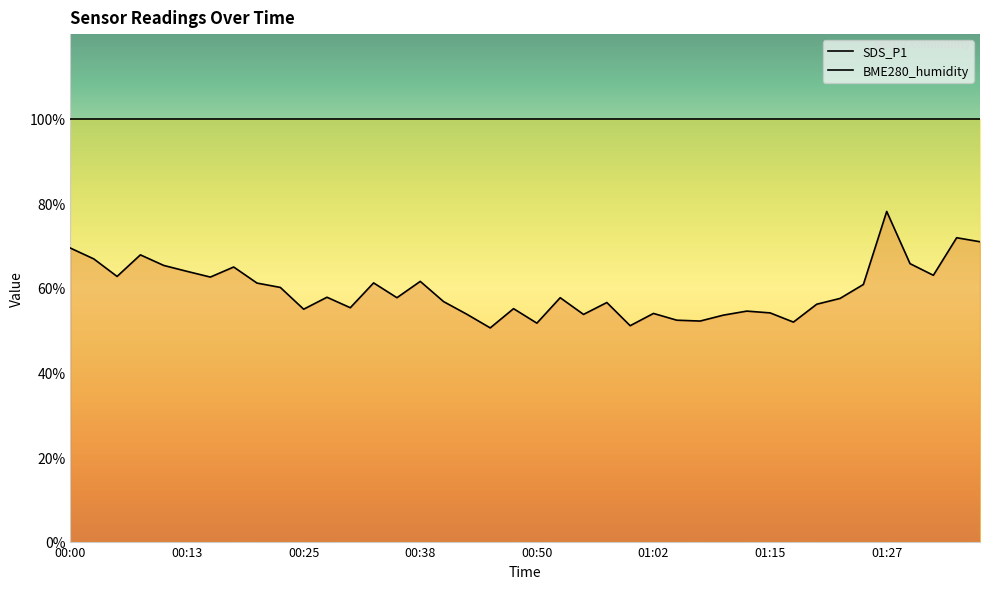

True or false: the data shows 51.6 at 00:50.

True